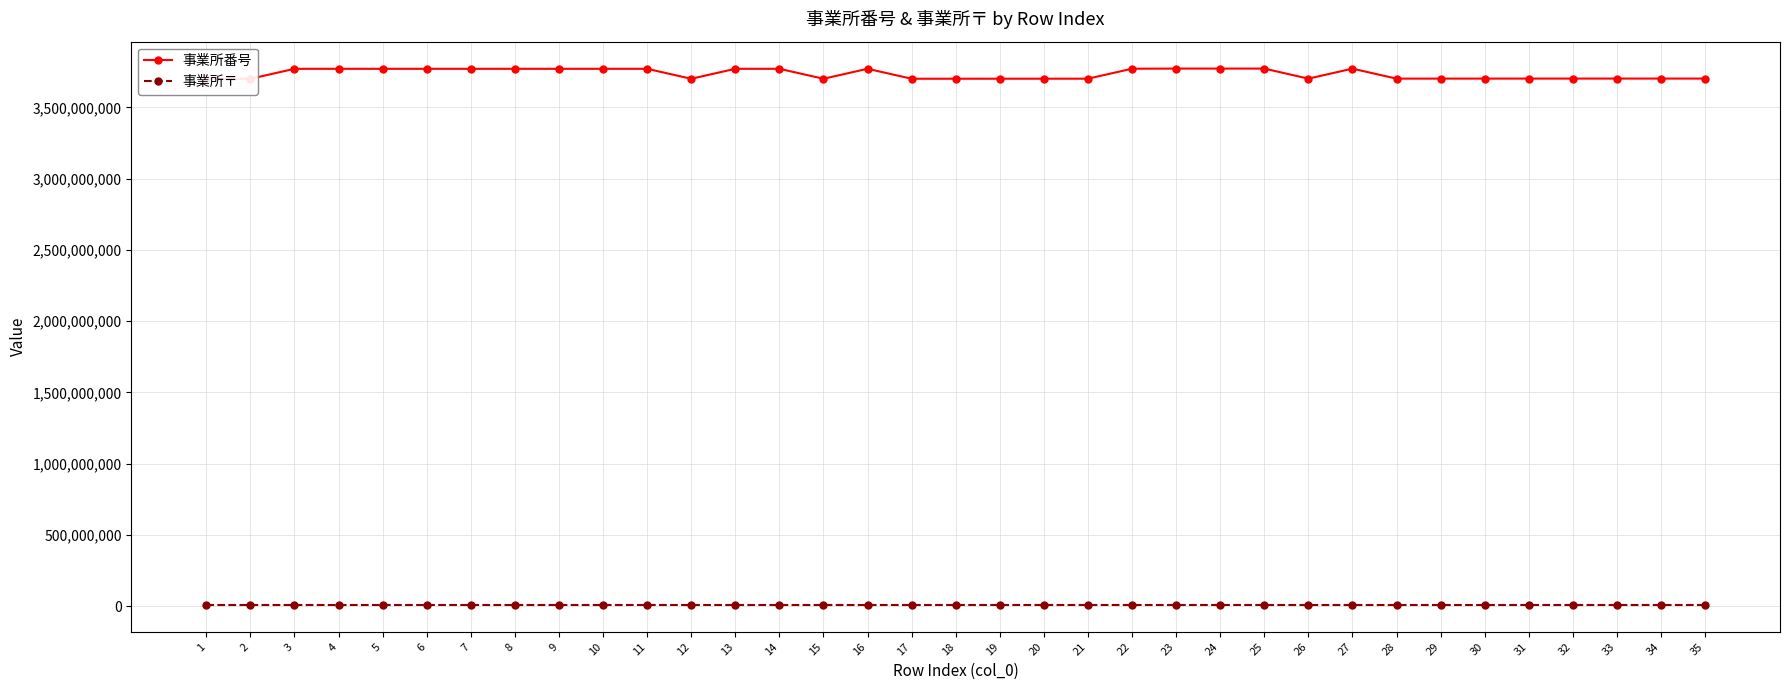

Is the value of 事業所〒 at 11 greater than the value of 事業所番号 at 10?

No